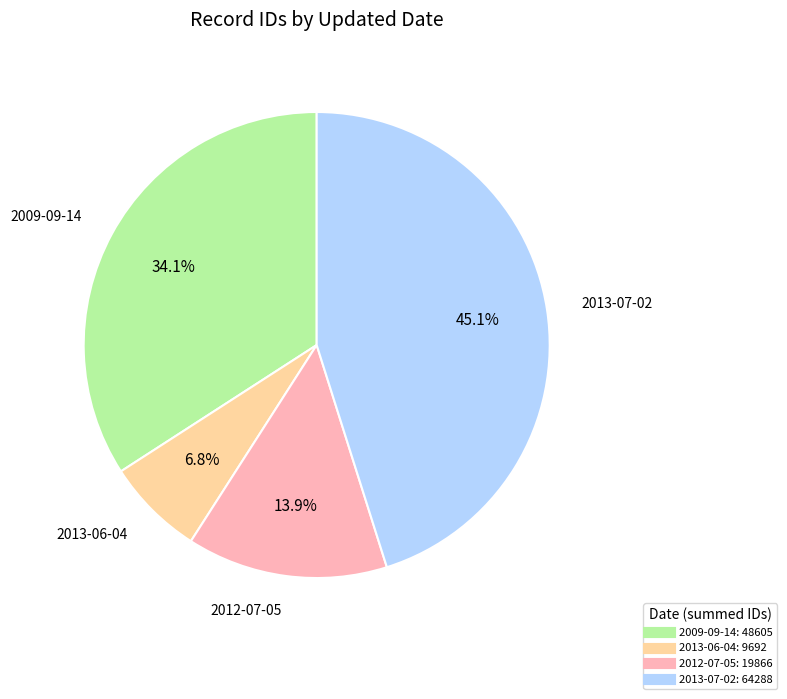

Is there a majority slice in this chart?

No